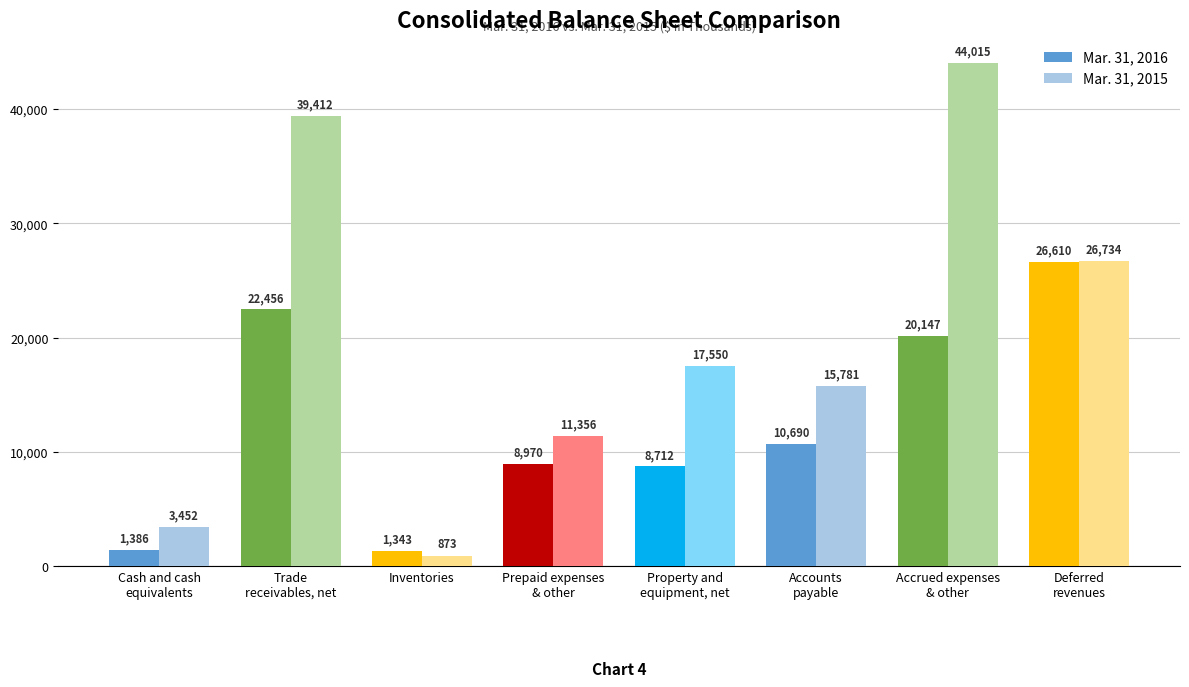

Reading left to right, transcribe all the data shown in this chart.

Mar. 31, 2016: 1386	22456	1343	8970	8712	10690	20147	26610
Mar. 31, 2015: 3452	39412	873	11356	17550	15781	44015	26734